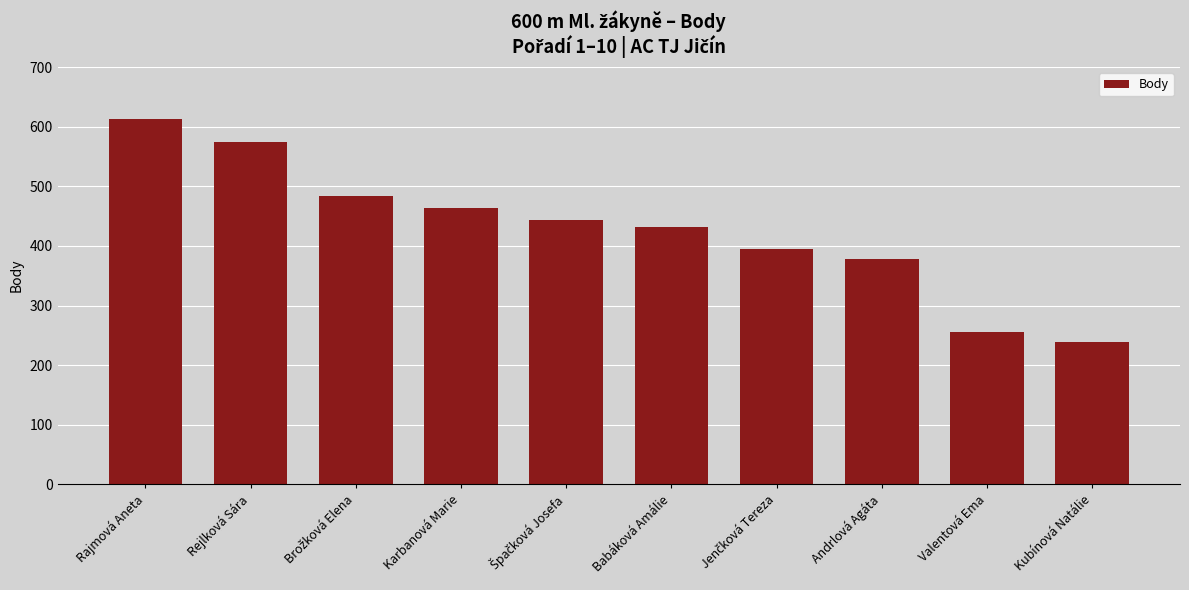

What is the average value?

428